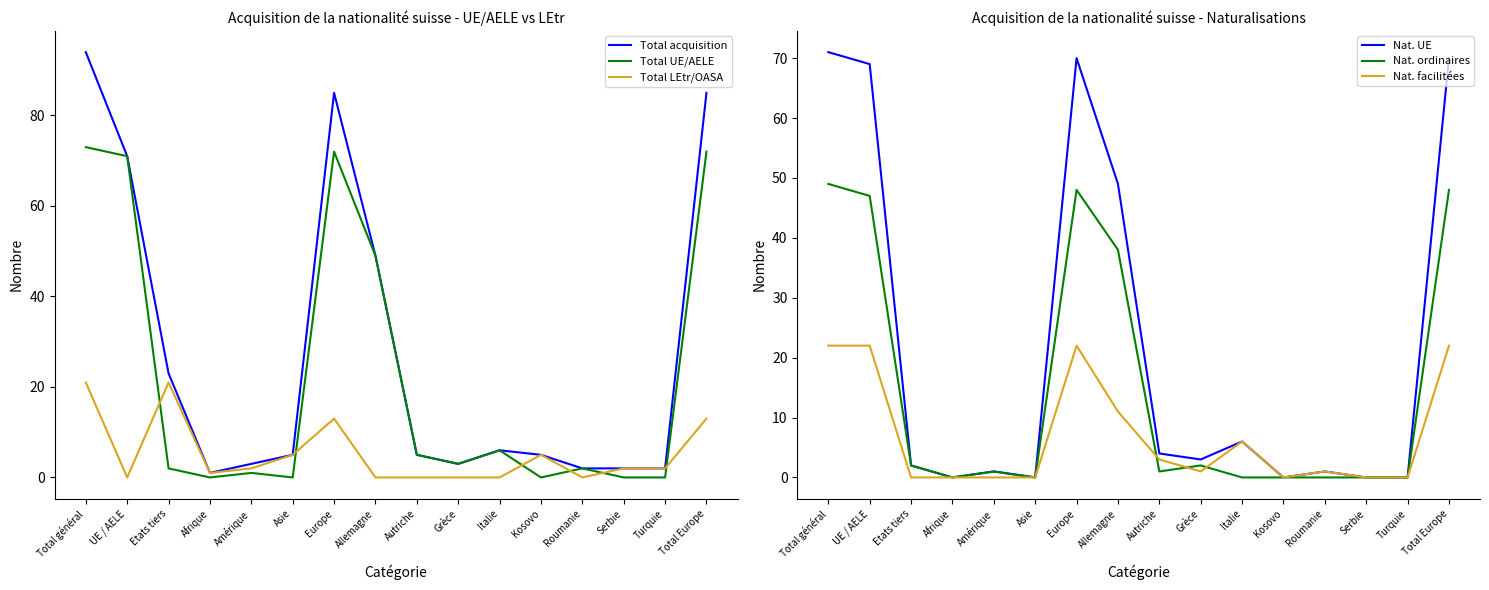

True or false: Total UE/AELE has a value of 73 at Total général.

True